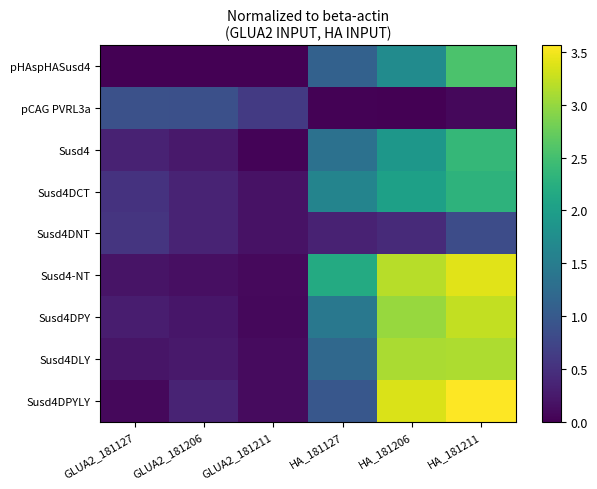

Which has a higher value, GLUA2_181206 or HA_181206?

HA_181206